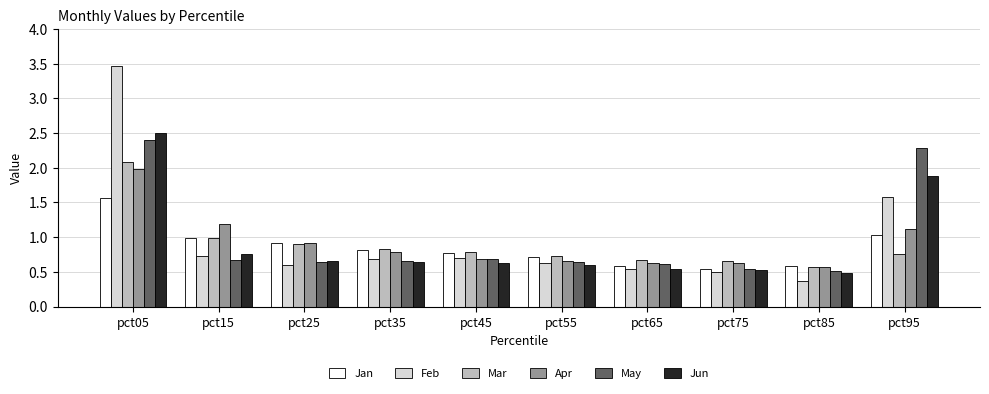

At which category does the chart reach its peak across all series?

pct05